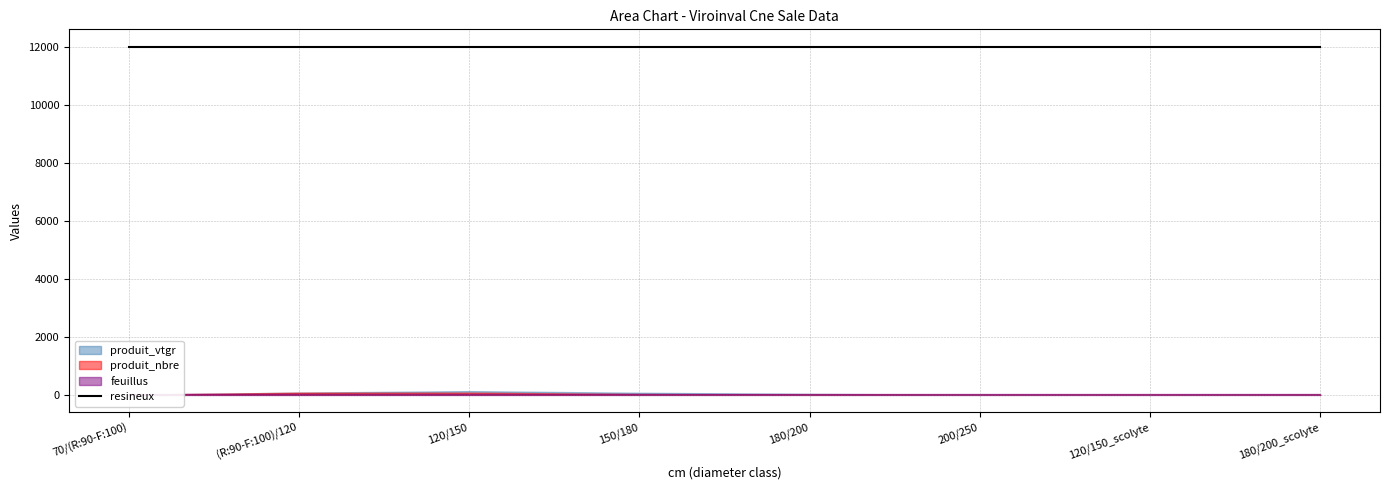

True or false: feuillus and resineux intersect in this chart.

False